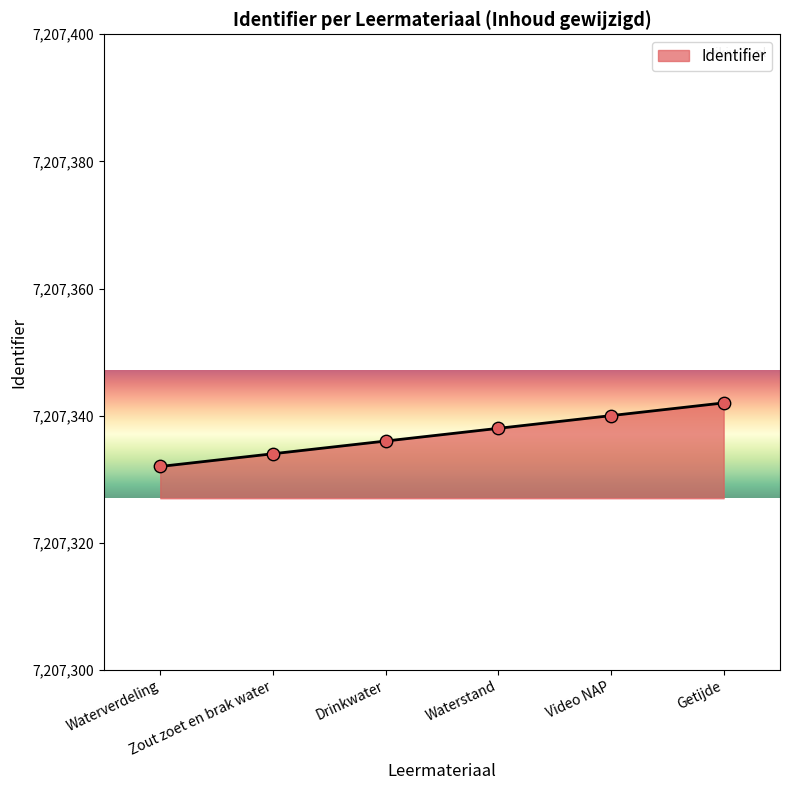

What is the change in value from Zout zoet en brak water to Waterstand?

+4